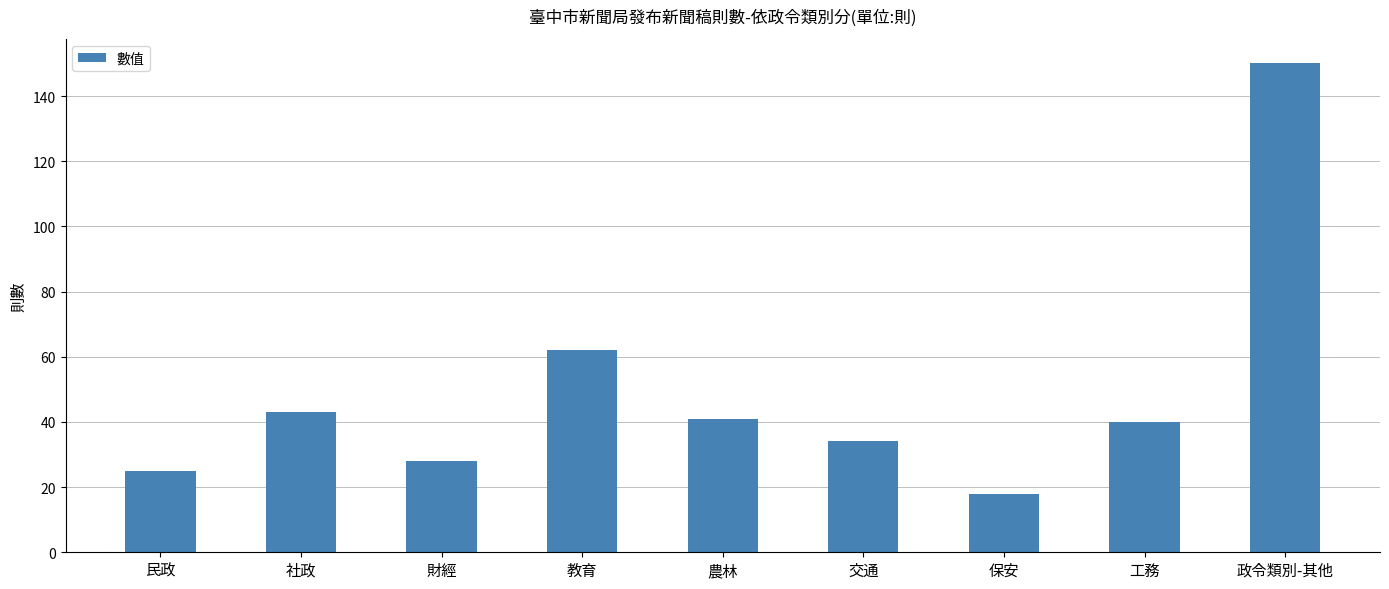

What is the maximum value shown in the chart?

150